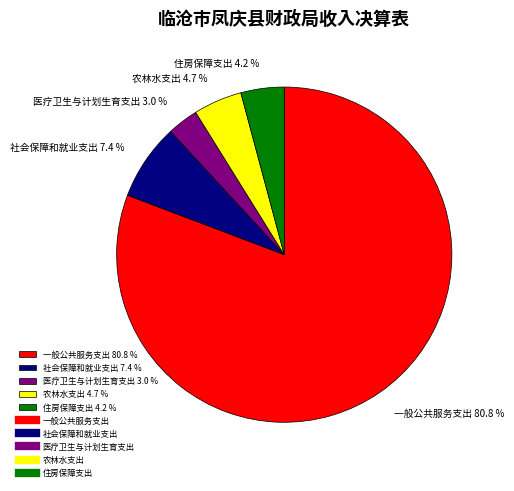

Is it true that 社会保障和就业支出 is 7% of the pie?

True